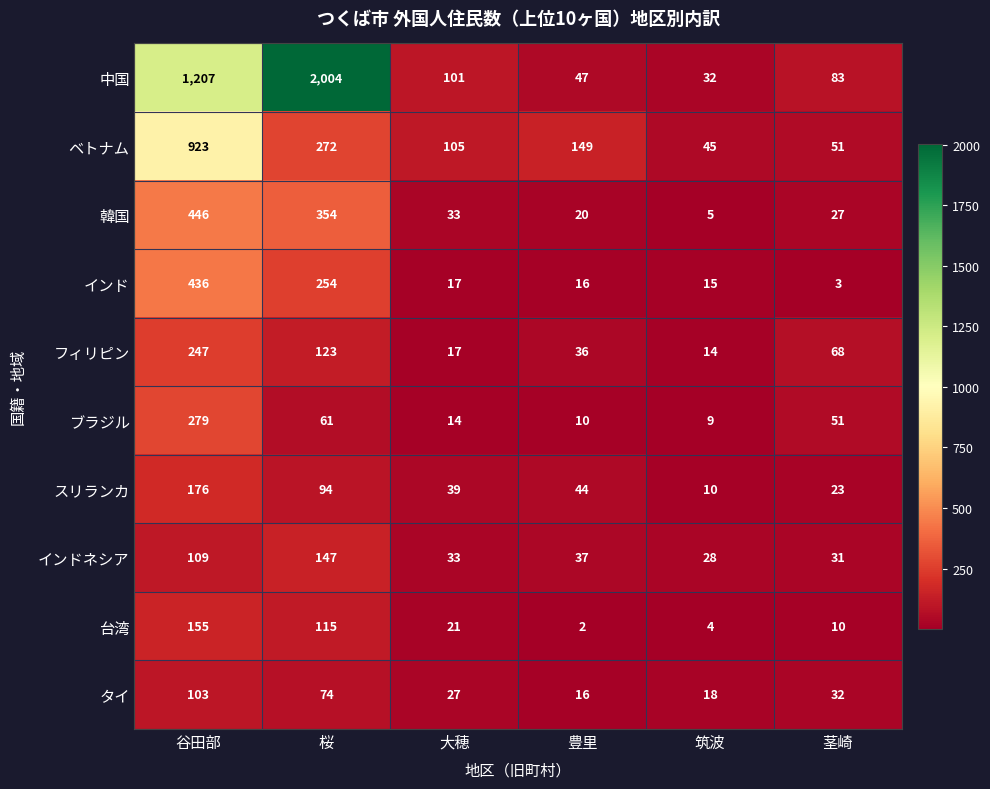

True or false: ブラジル has a value of 61 at 桜.

True